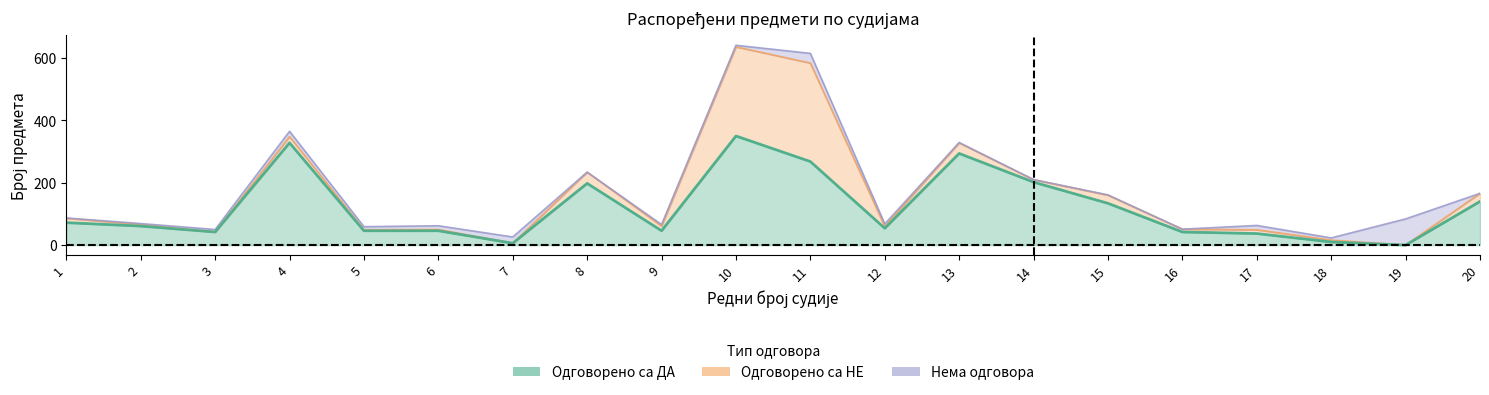

At which category does the chart reach its minimum across all series?

19